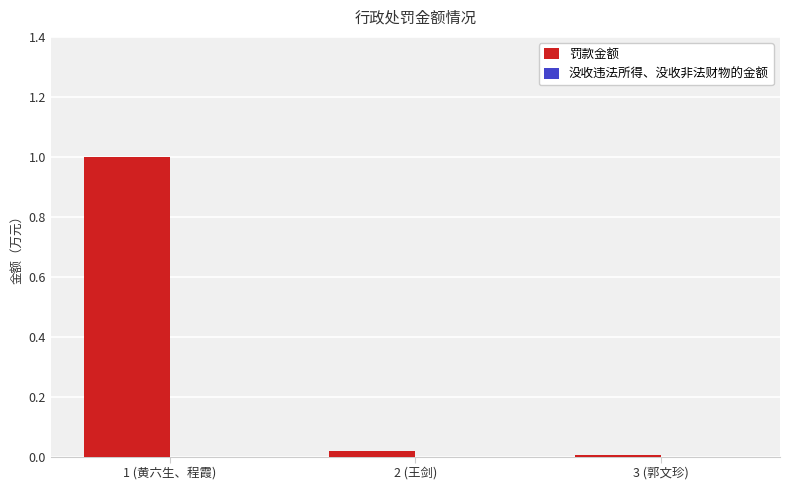

At which category does the chart reach its minimum across all series?

3 (郭文珍)